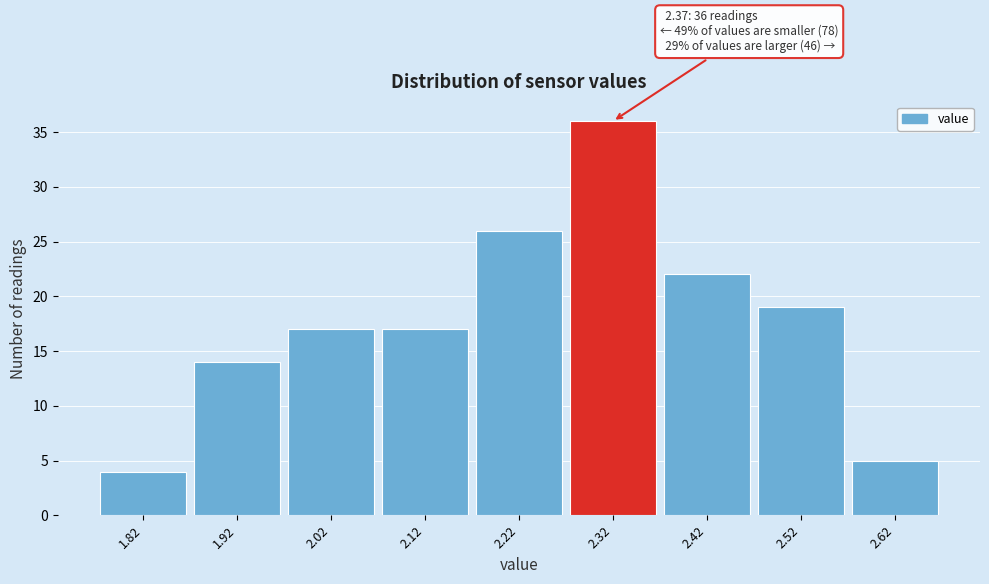

Reading left to right, extract all data points from this chart.

1.82=4	1.92=14	2.02=17	2.12=17	2.22=26	2.32=36	2.42=22	2.52=19	2.62=5